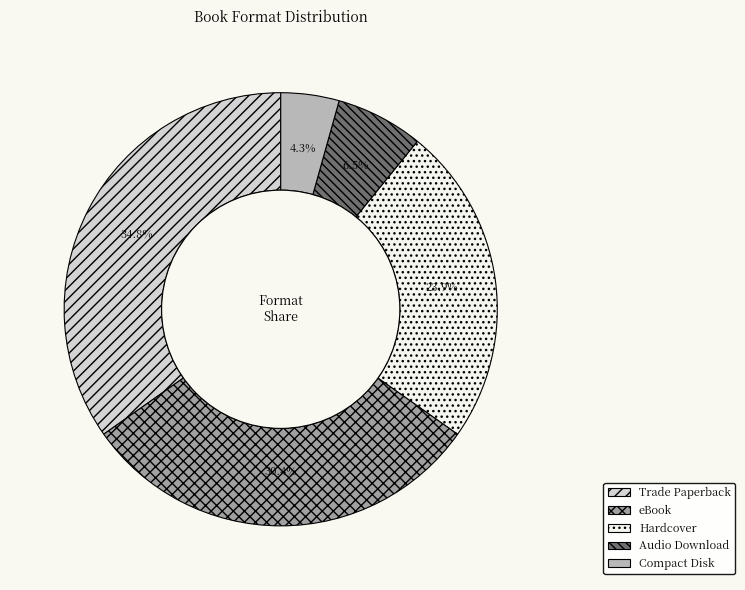

How many slices are in this pie chart?

5